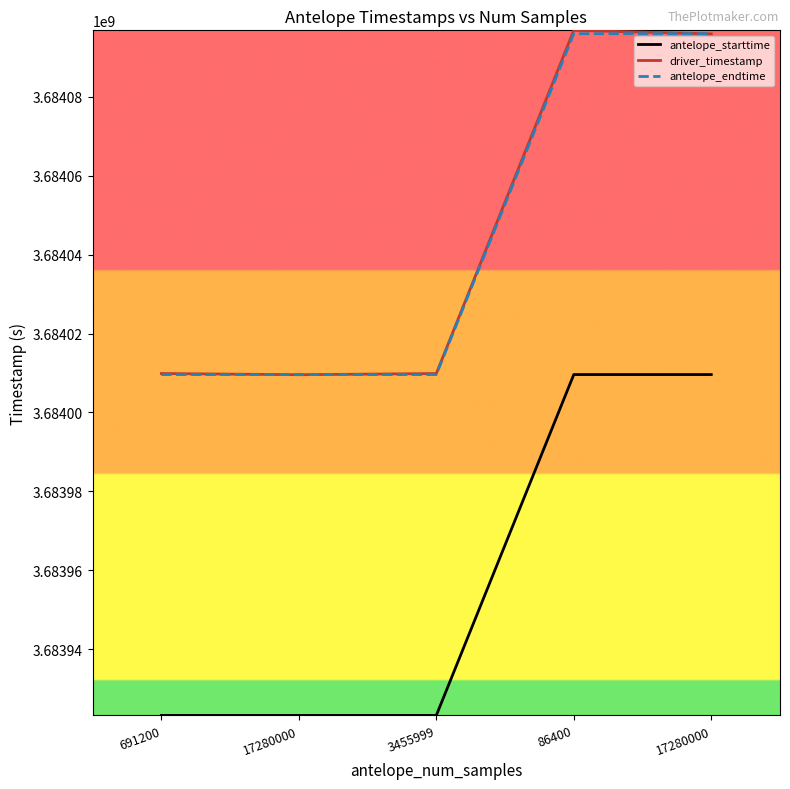

What is the label of the 4th point from the left?

86400